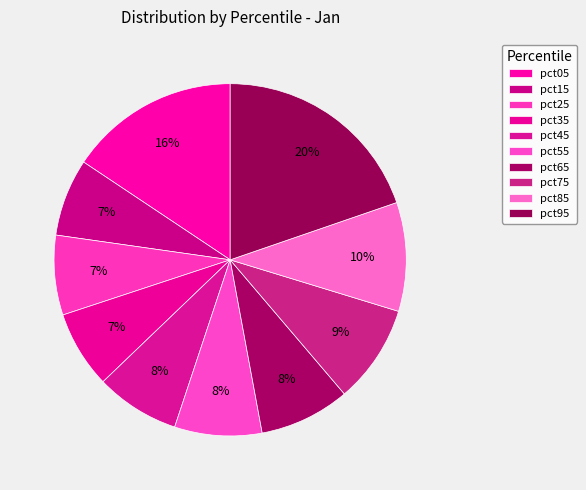

To the nearest percent, what is the difference between the largest and smallest slice percentages?

13%